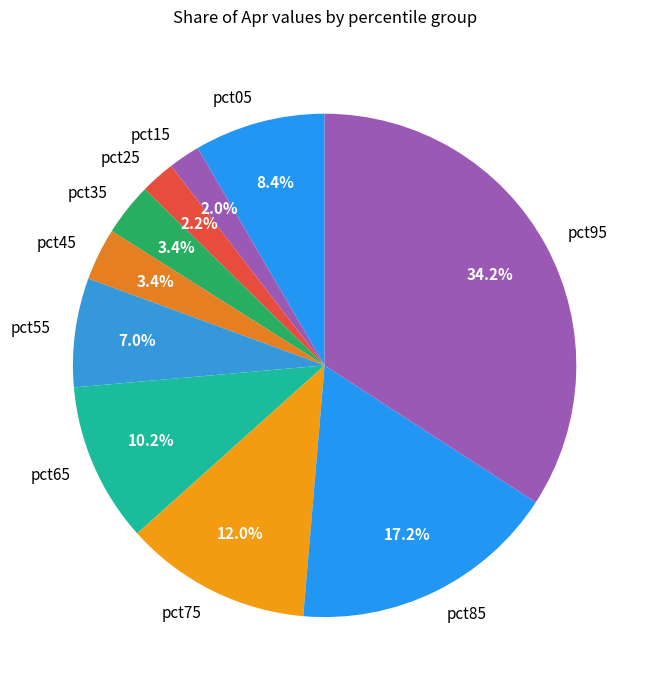

What percentage is NOT represented by pct35?

96.6%